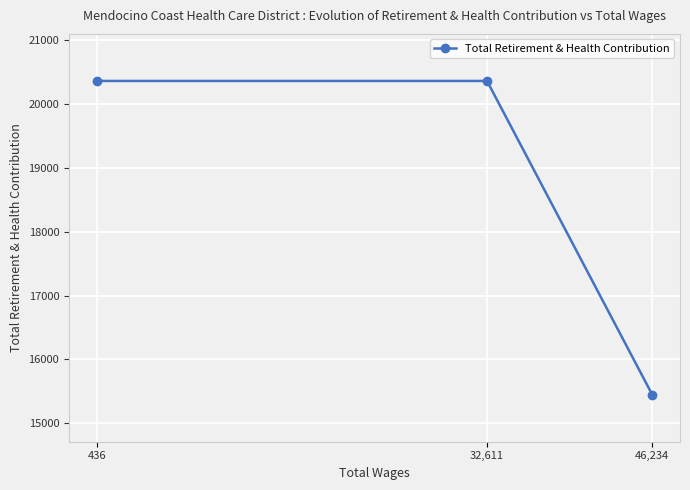

At which category does the chart reach its peak across all series?

32,611